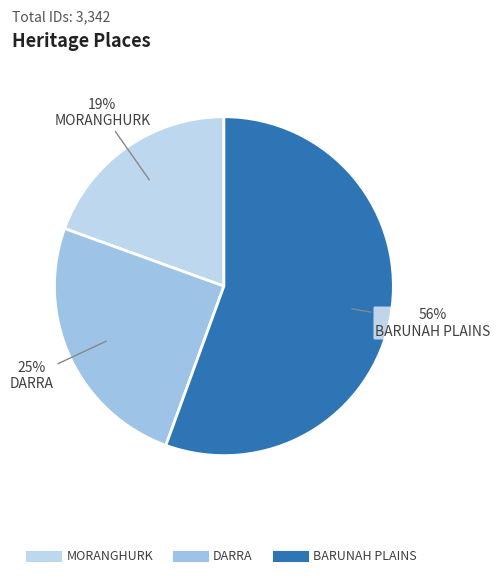

Between DARRA and MORANGHURK, which is larger?

DARRA